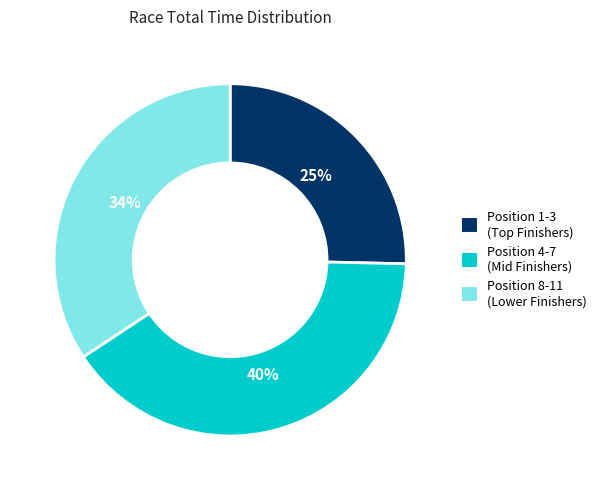

Does any single category account for the majority?

No